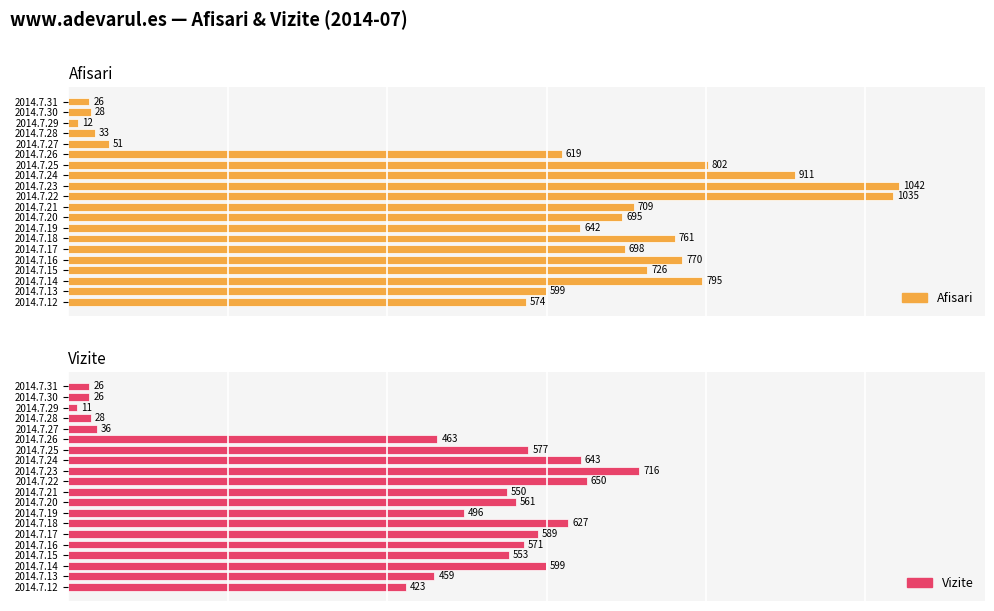

Which series has the largest total across all categories?

Afisari